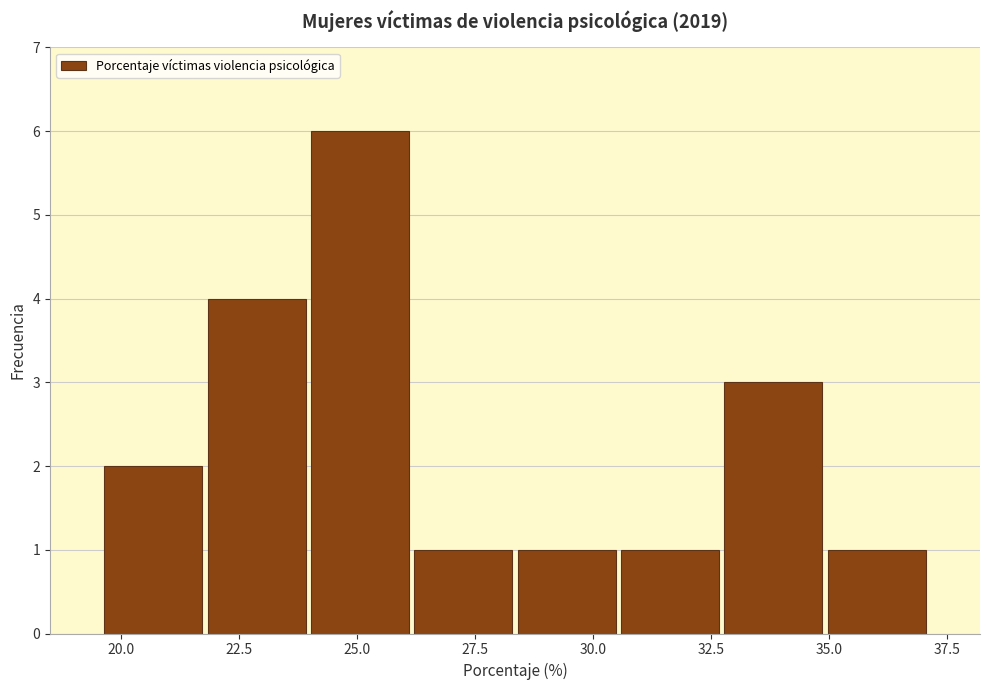

Reading left to right, transcribe this chart: for each bar, give the range it covers on the x-axis and its height. Neither the bar edges nor the heights are printed on the chart, so give them approximately, as read against the axes.

19.5 to 22.0: 2
22.0 to 24.0: 4
24.0 to 26.0: 6
26.0 to 28.5: 1
28.5 to 30.5: 1
30.5 to 32.5: 1
32.5 to 35.0: 3
35.0 to 37.0: 1